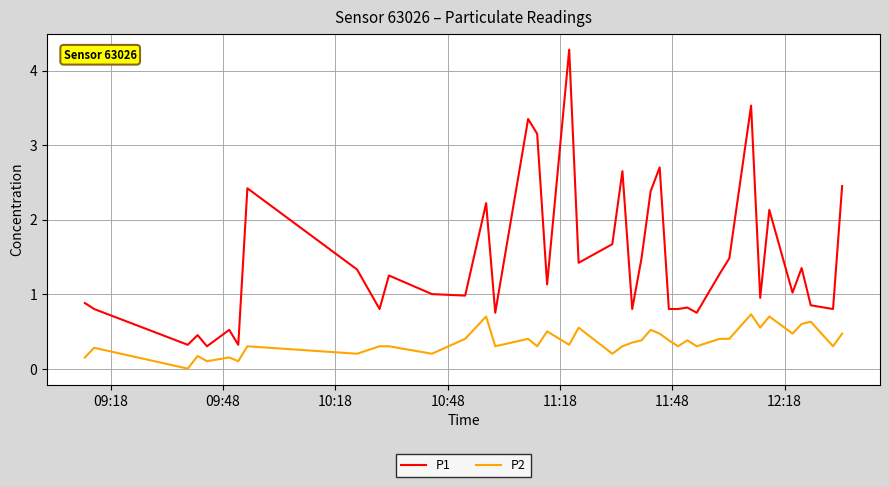

True or false: P1 has more than 0 interior local peaks.

True